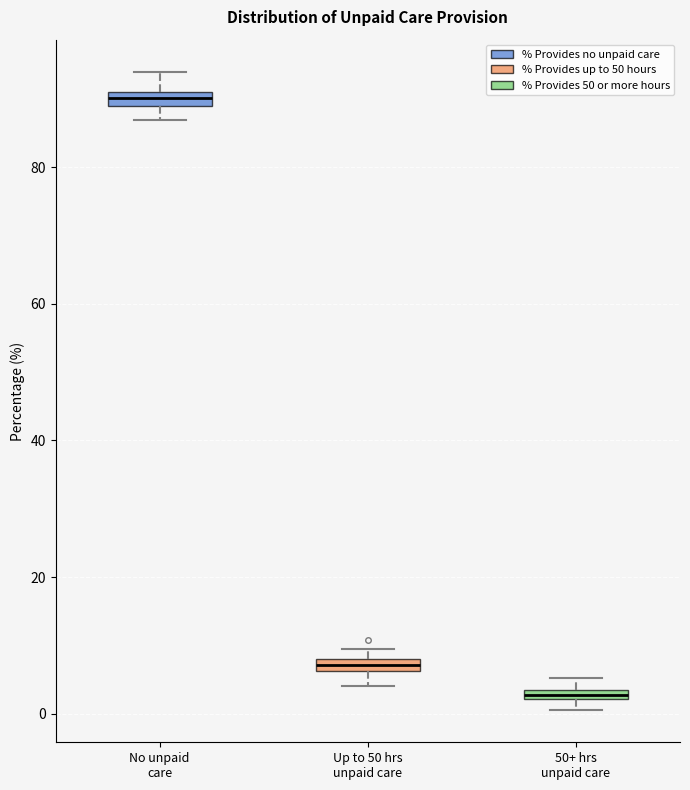

Where is the lower edge of the box for Up to 50 hrs unpaid care on the y-axis? The values are not printed on the chart, so give them approximately, as read against the axis.

6